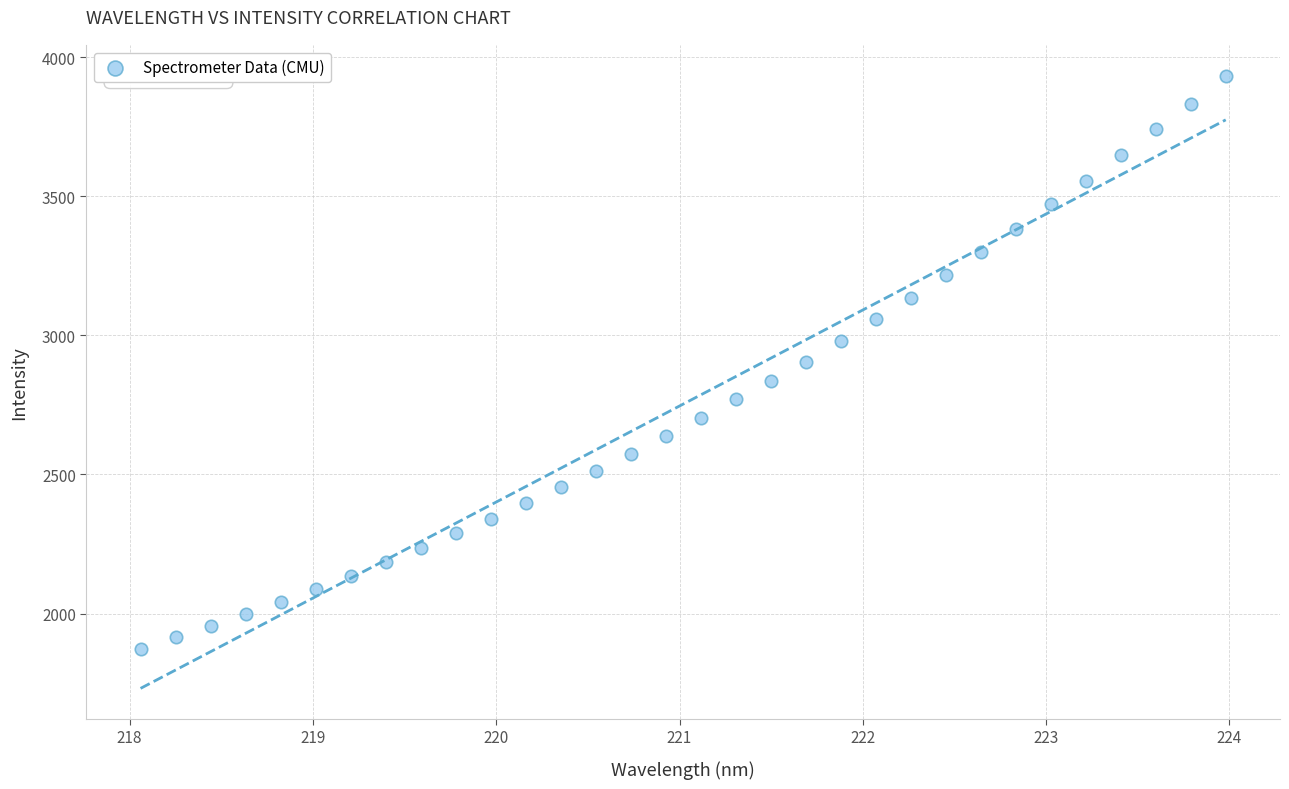

What is the range of X values (max minus min)?

5.9